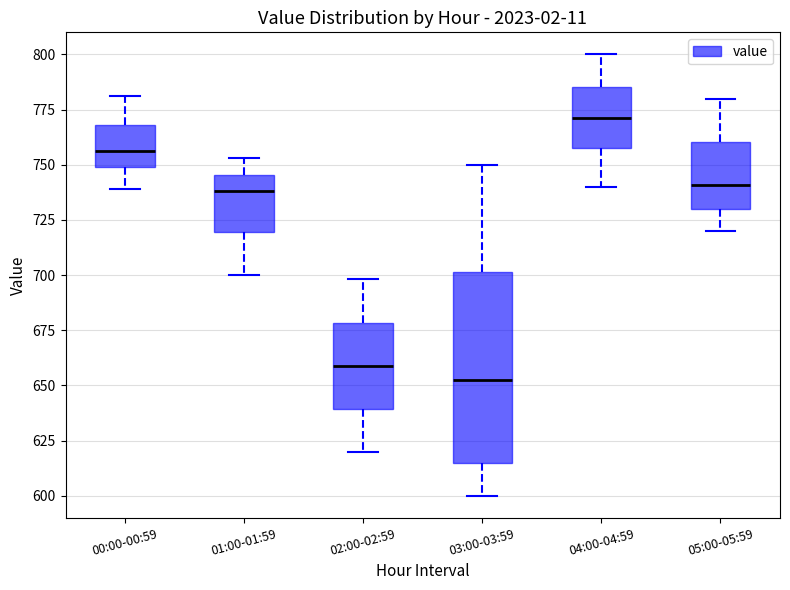

Reading left to right, read every box against the y-axis: the position of its median line, the range the box covers, and the ends of its whiskers. The values are not printed on the chart, so give them approximately, as read against the axis.

00:00-00:59: median 755, box 750 to 770, whiskers 740 to 780
01:00-01:59: median 740, box 720 to 745, whiskers 700 to 755
02:00-02:59: median 660, box 640 to 680, whiskers 620 to 700
03:00-03:59: median 655, box 615 to 700, whiskers 600 to 750
04:00-04:59: median 770, box 760 to 785, whiskers 740 to 800
05:00-05:59: median 740, box 730 to 760, whiskers 720 to 780